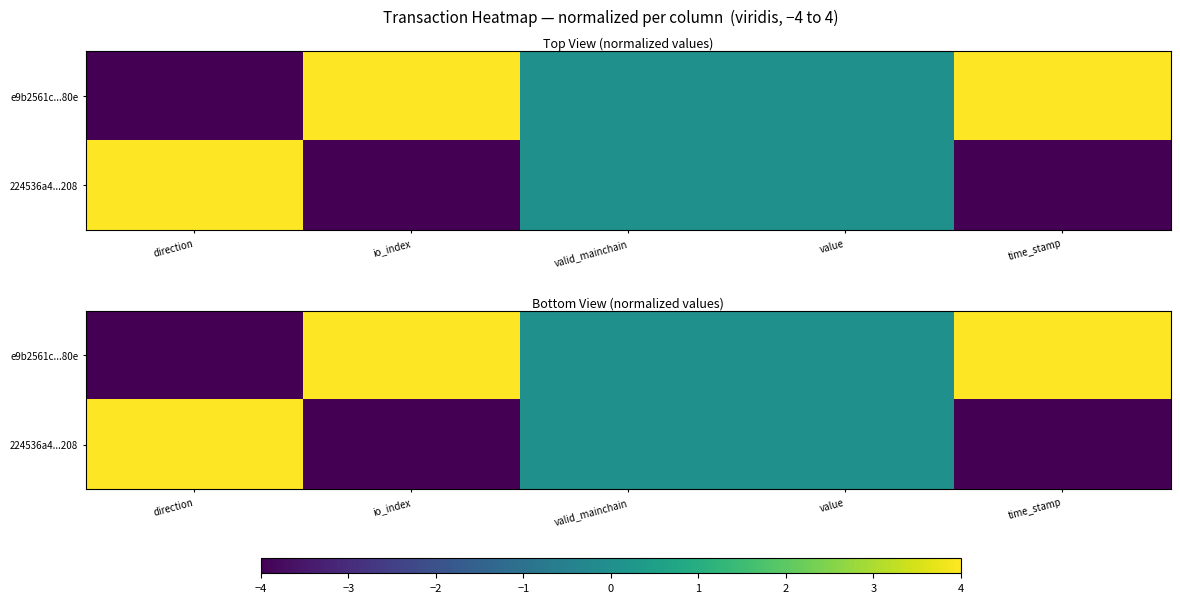

Count the number of data series in this chart.

2